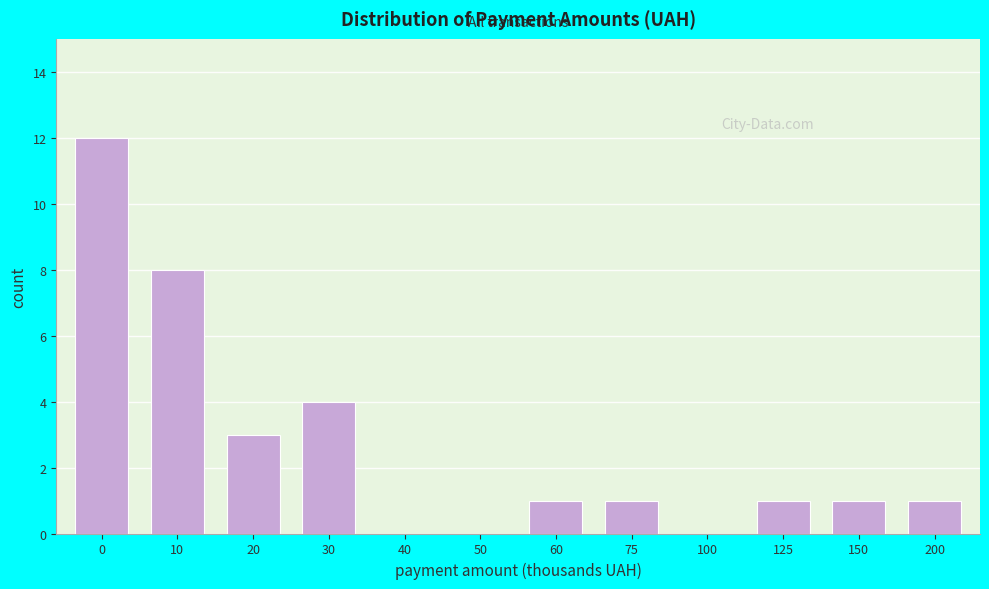

Reading left to right, list all the values displayed in this chart.

0=12	10=8	20=3	30=4	40=0	50=0	60=1	75=1	100=0	125=1	150=1	200=1